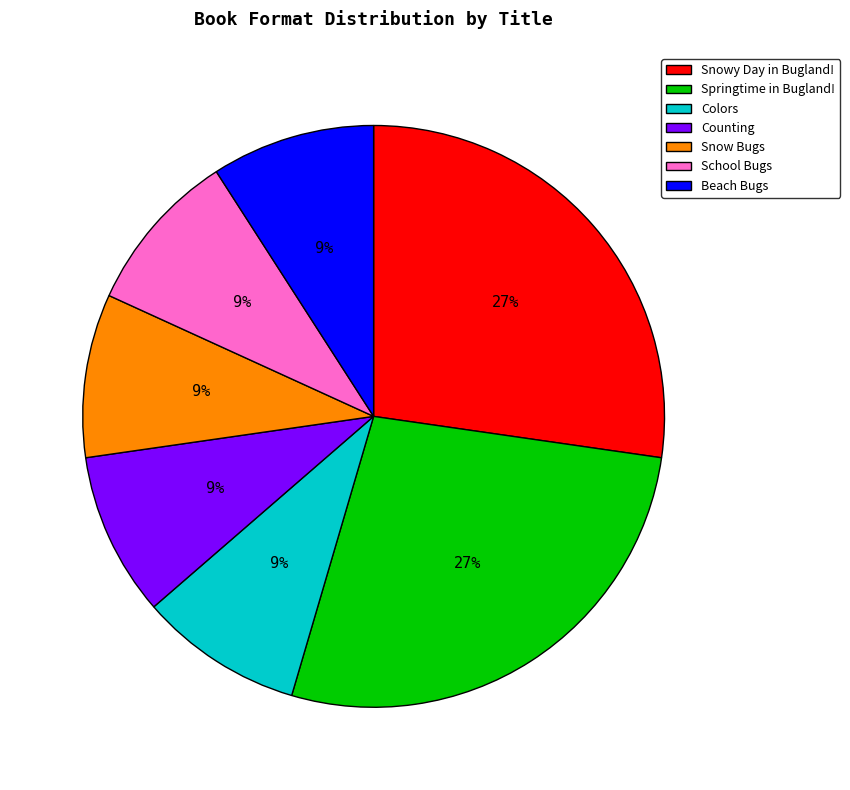

To the nearest percent, what is the average slice percentage?

14%